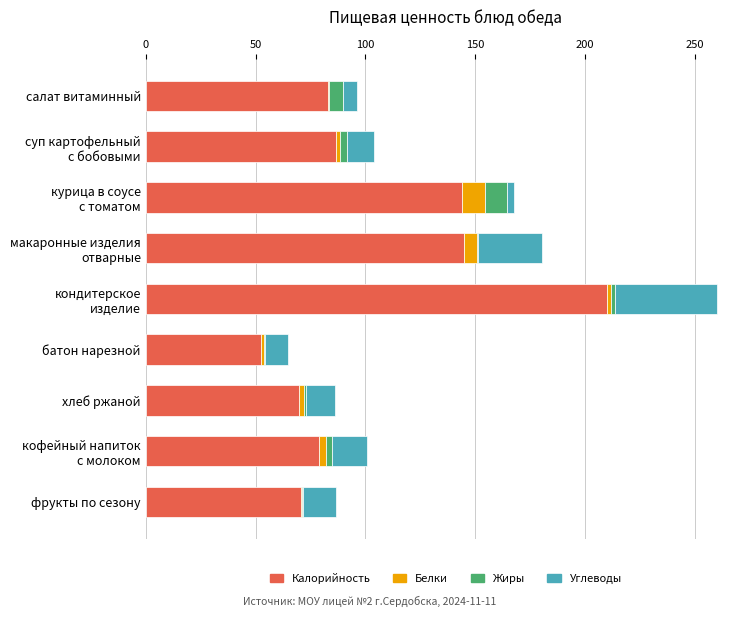

What is the highest value of the Калорийность series?

210.0